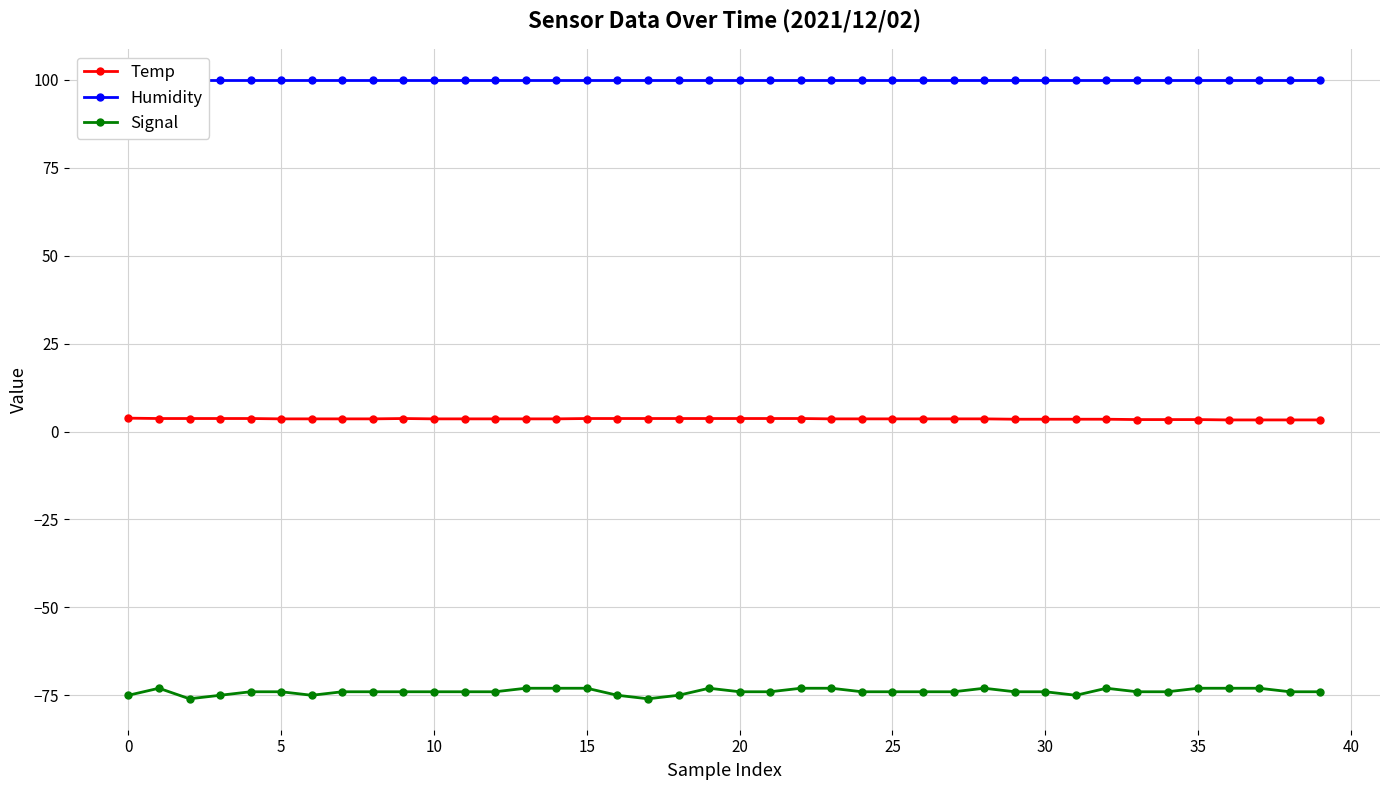

Reading left to right, list all the values displayed in this chart.

Temp: 3.8	3.7	3.7	3.7	3.7	3.6	3.6	3.6	3.6	3.7	3.6	3.6	3.6	3.6	3.6	3.7	3.7	3.7	3.7	3.7	3.7	3.7	3.7	3.6	3.6	3.6	3.6	3.6	3.6	3.5	3.5	3.5	3.5	3.4	3.4	3.4	3.3	3.3	3.3	3.3
Humidity: 99.9	99.9	99.9	99.9	99.9	99.9	99.9	99.9	99.9	99.9	99.9	99.9	99.9	99.9	99.9	99.9	99.9	99.9	99.9	99.9	99.9	99.9	99.9	99.9	99.9	99.9	99.9	99.9	99.9	99.9	99.9	99.9	99.9	99.9	99.9	99.9	99.9	99.9	99.9	99.9
Signal: -75.0	-73.0	-76.0	-75.0	-74.0	-74.0	-75.0	-74.0	-74.0	-74.0	-74.0	-74.0	-74.0	-73.0	-73.0	-73.0	-75.0	-76.0	-75.0	-73.0	-74.0	-74.0	-73.0	-73.0	-74.0	-74.0	-74.0	-74.0	-73.0	-74.0	-74.0	-75.0	-73.0	-74.0	-74.0	-73.0	-73.0	-73.0	-74.0	-74.0